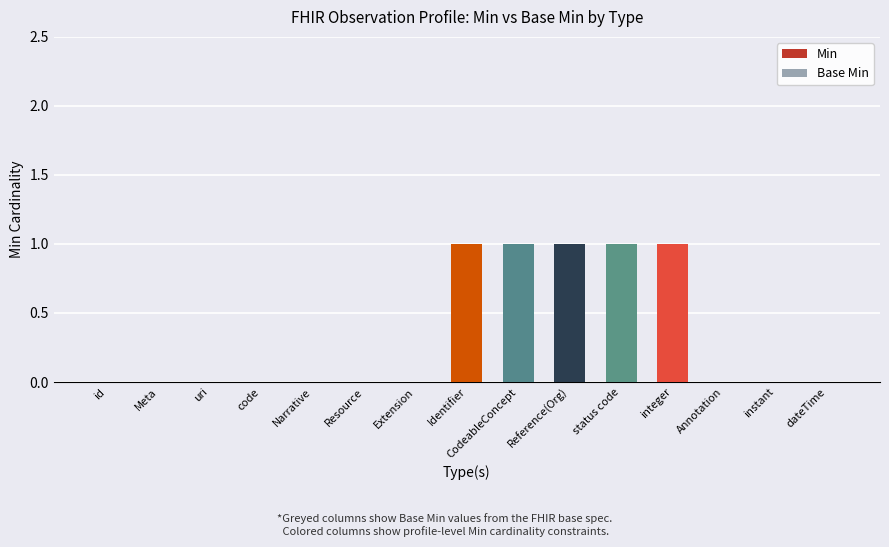

Reading left to right, transcribe all the data shown in this chart.

Min: id=0	Meta=0	uri=0	code=0	Narrative=0	Resource=0	Extension=0	Identifier=1	CodeableConcept=1	Reference(Org)=1	status code=1	integer=1	Annotation=0	instant=0	dateTime=0
Base Min: id=0	Meta=0	uri=0	code=0	Narrative=0	Resource=0	Extension=0	Identifier=0	CodeableConcept=1	Reference(Org)=0	status code=1	integer=0	Annotation=0	instant=0	dateTime=0